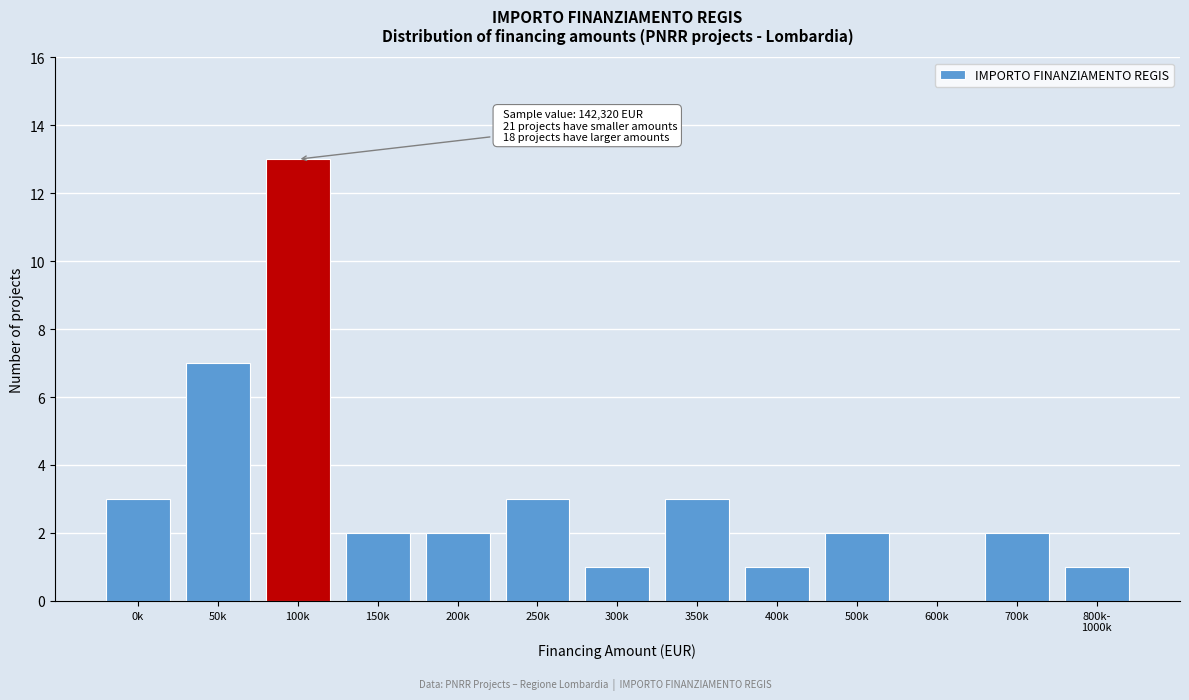

What is the ratio of the value at 500k to the value at 200k?

1.0